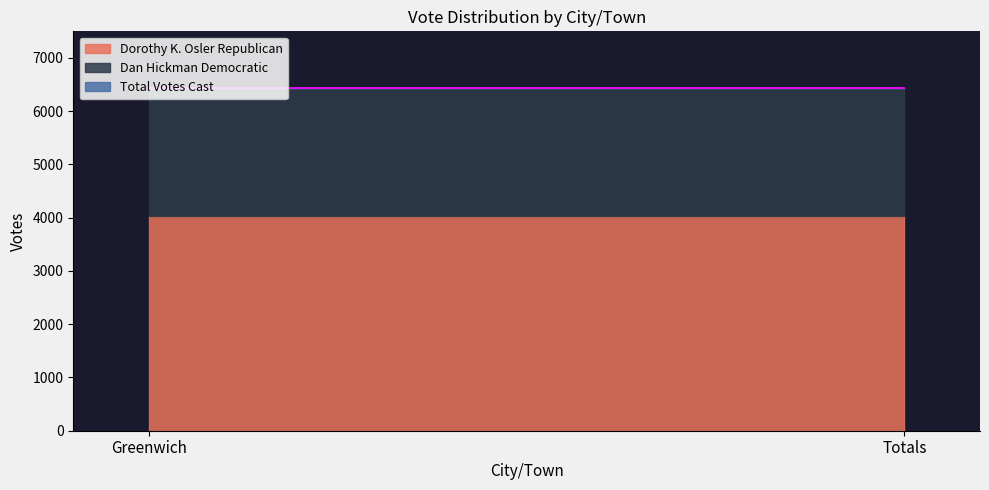

What is the label of the 1st point from the left?

Greenwich